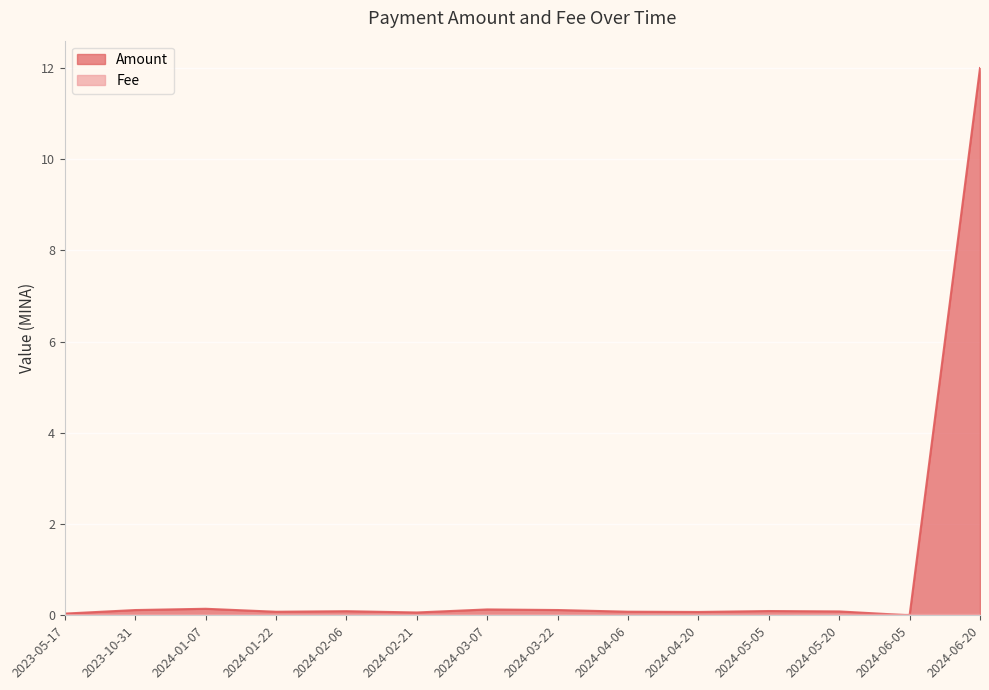

List the series in order of their overall mean, highest first.

Amount, Fee